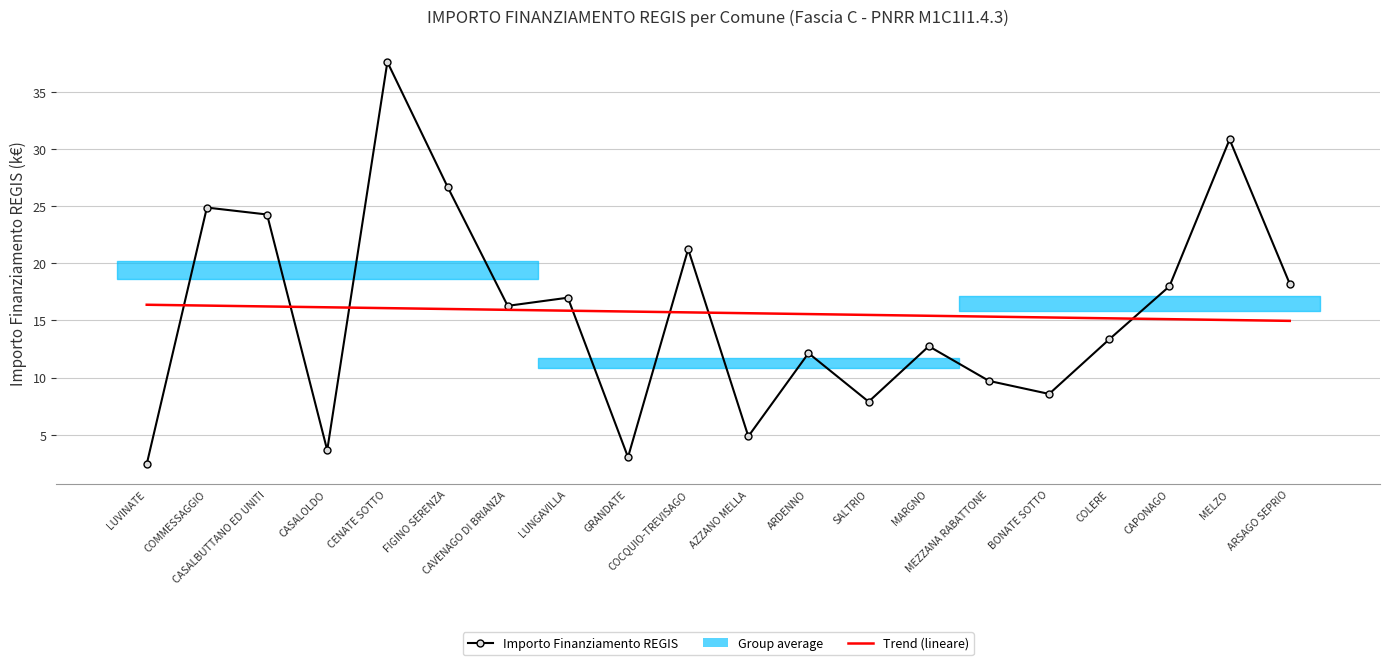

What is the difference between the maximum and minimum values in the Trend series?

1.4